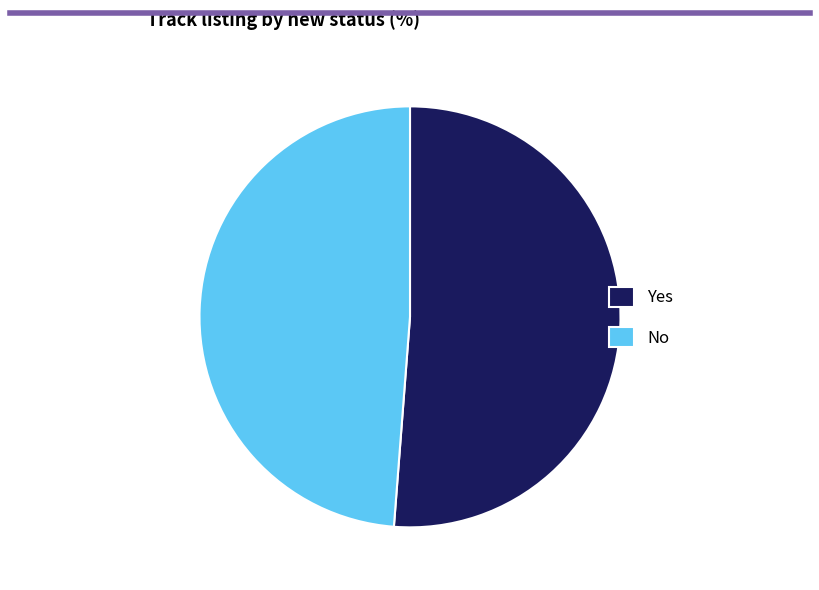

Is it true that No is 55% of the pie?

False